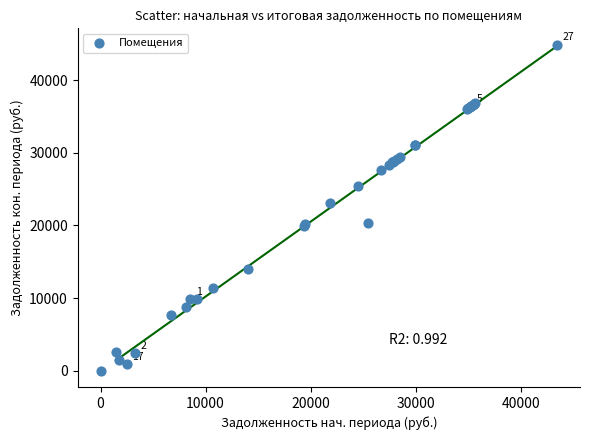

What Y value in the scatter plot is closest to 22439?

23063.6